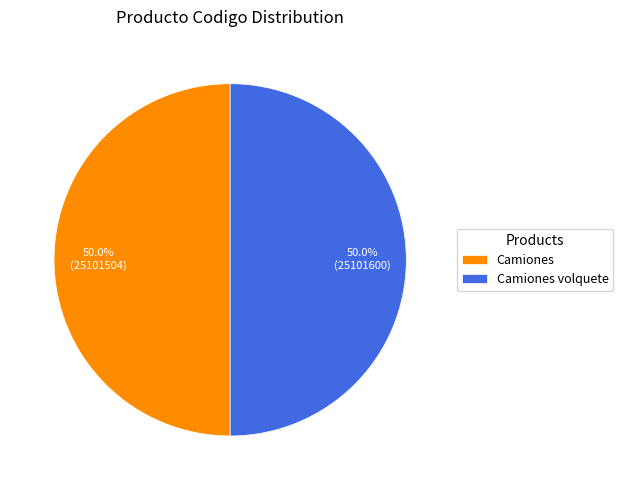

To the nearest percent, what percentage of the pie is Camiones?

50%